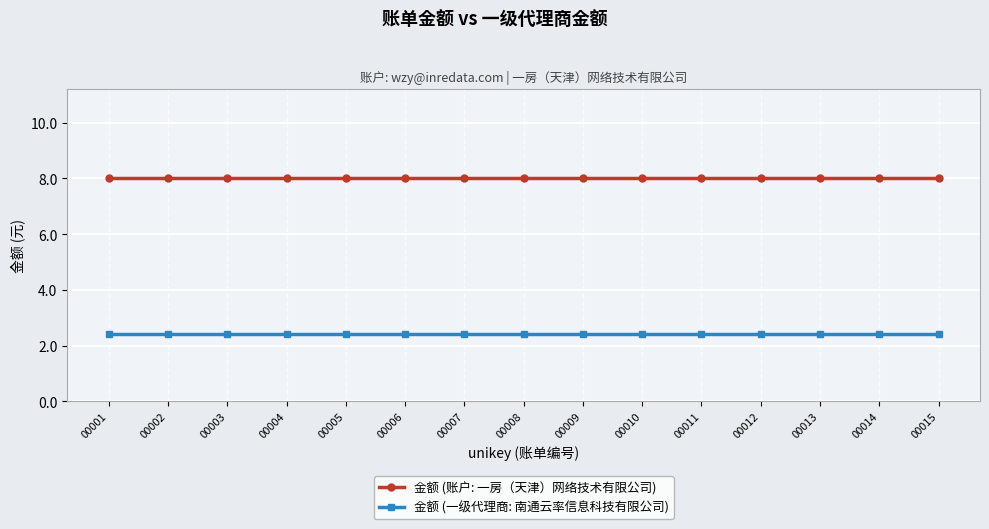

What is the minimum value for 金额 (账户: 一房（天津）网络技术有限公司)?

8.0